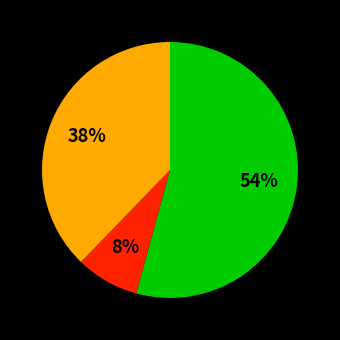

To the nearest percent, what is the average slice percentage?

33%